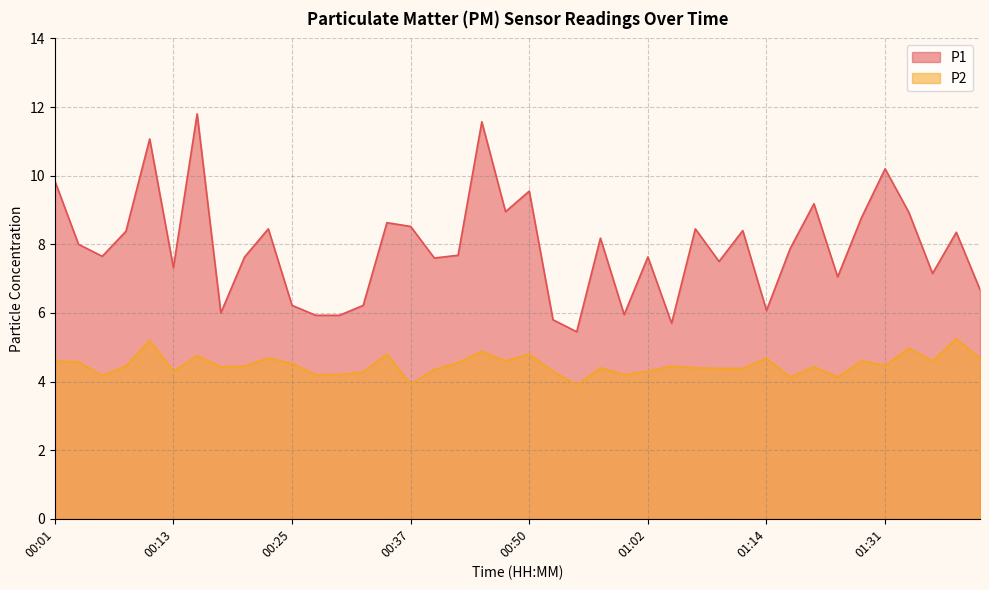

Is it true that P2 equals 3.1 at 00:11?

False